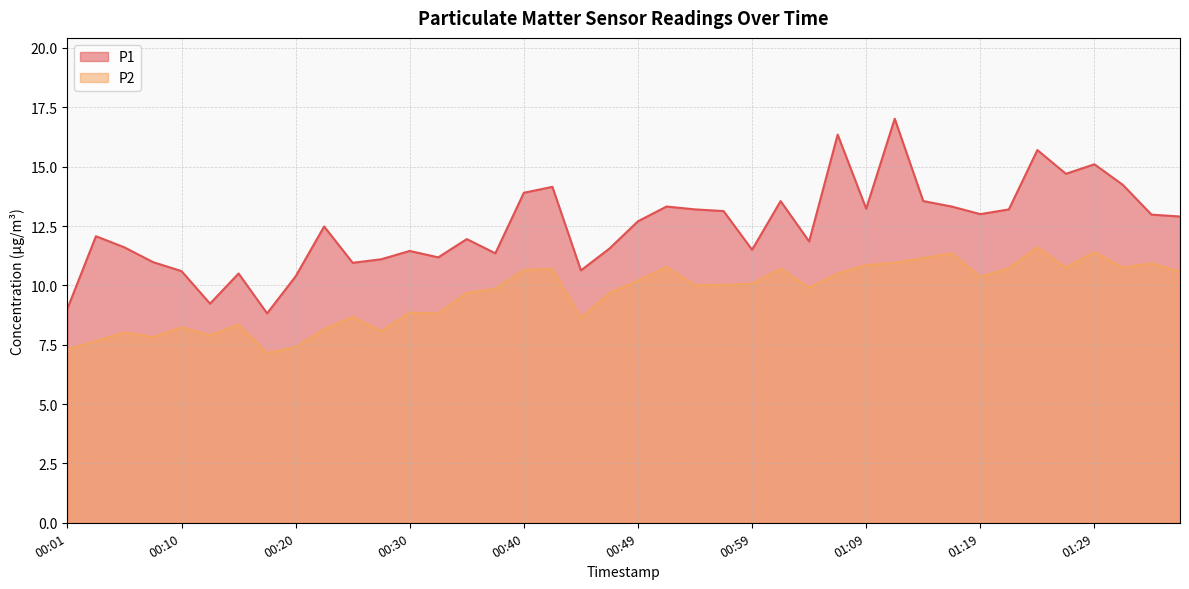

List the series in order of their peak value, lowest first.

P2, P1